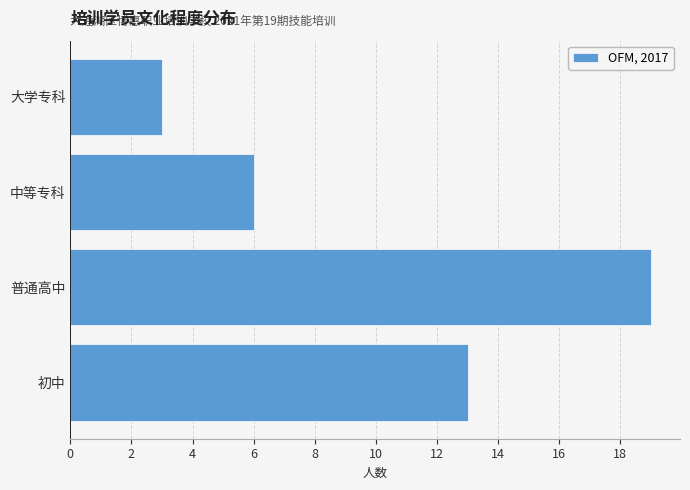

True or false: the data shows 7 at 初中.

False